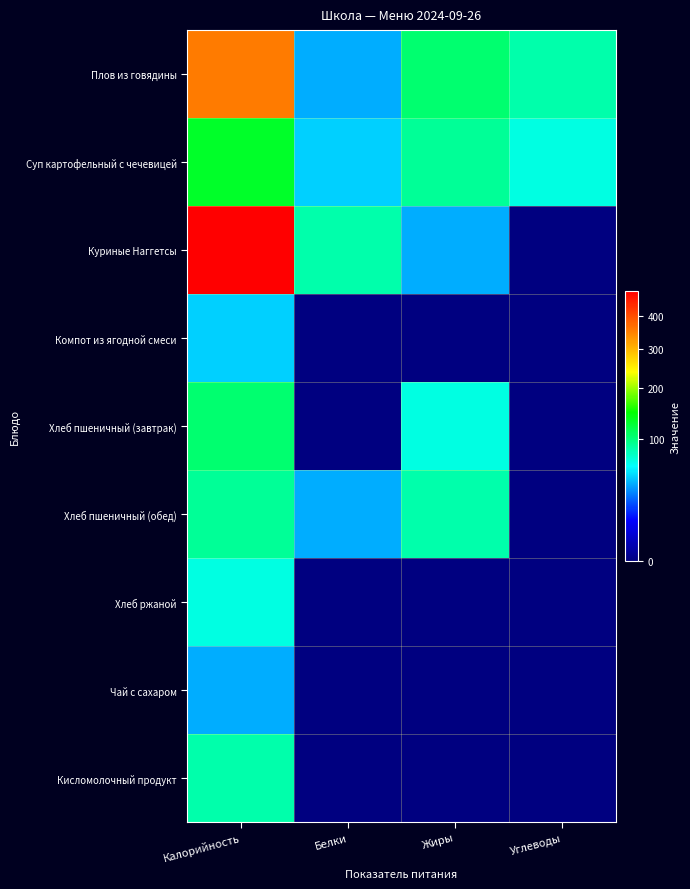

Between Белки and Жиры, which series saw the biggest shift?

Хлеб пшеничный (завтрак)